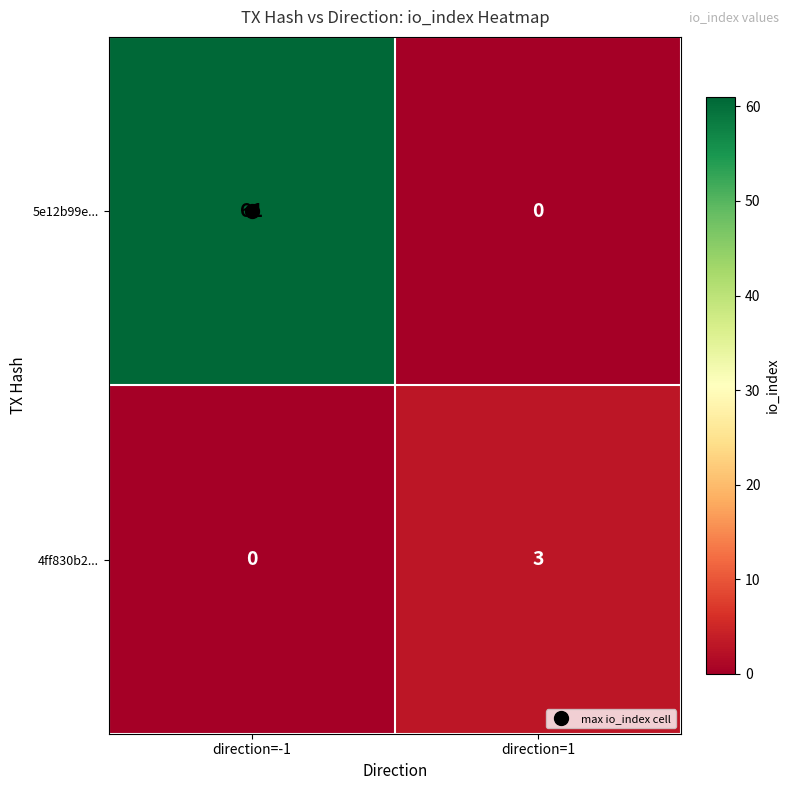

Which series has the widest spread of values?

5e12b99e...